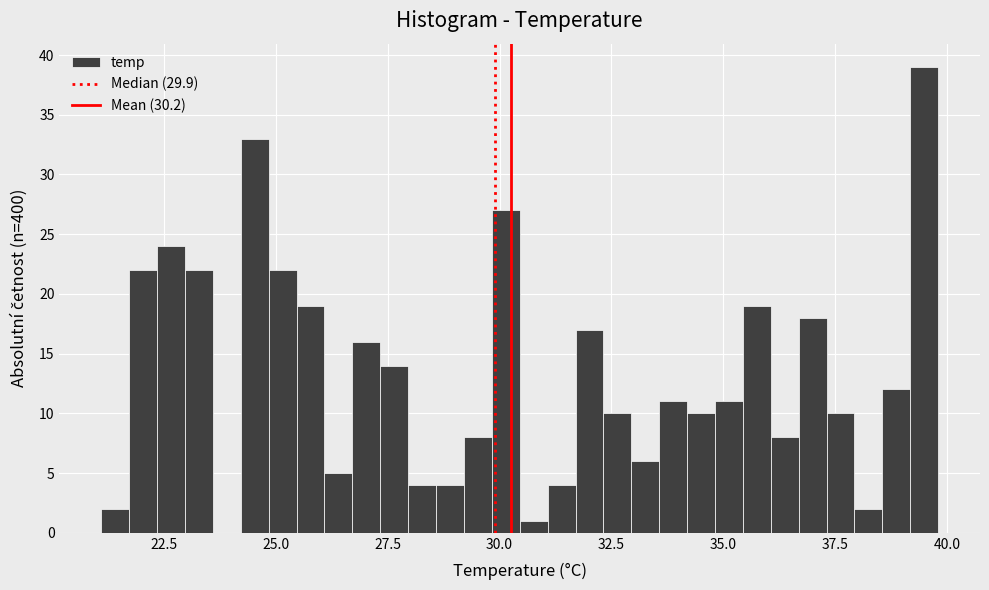

Read against the x-axis, roughly where is the centre of the tallest bar?

39.5